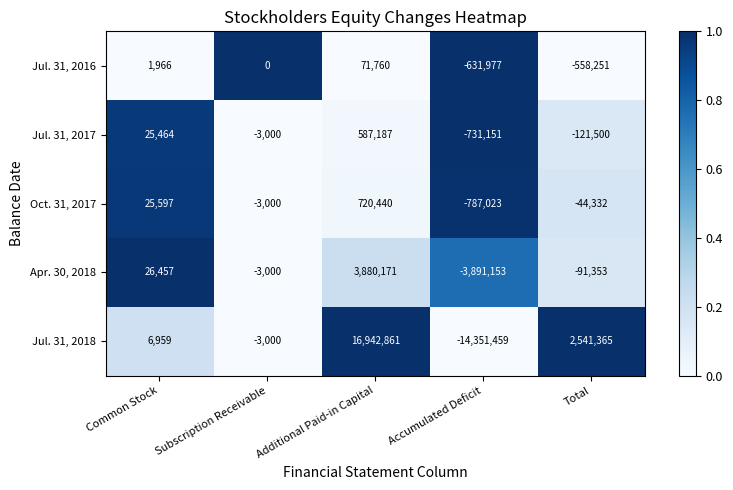

Is it true that Apr. 30, 2018 equals -125282 at Total?

False